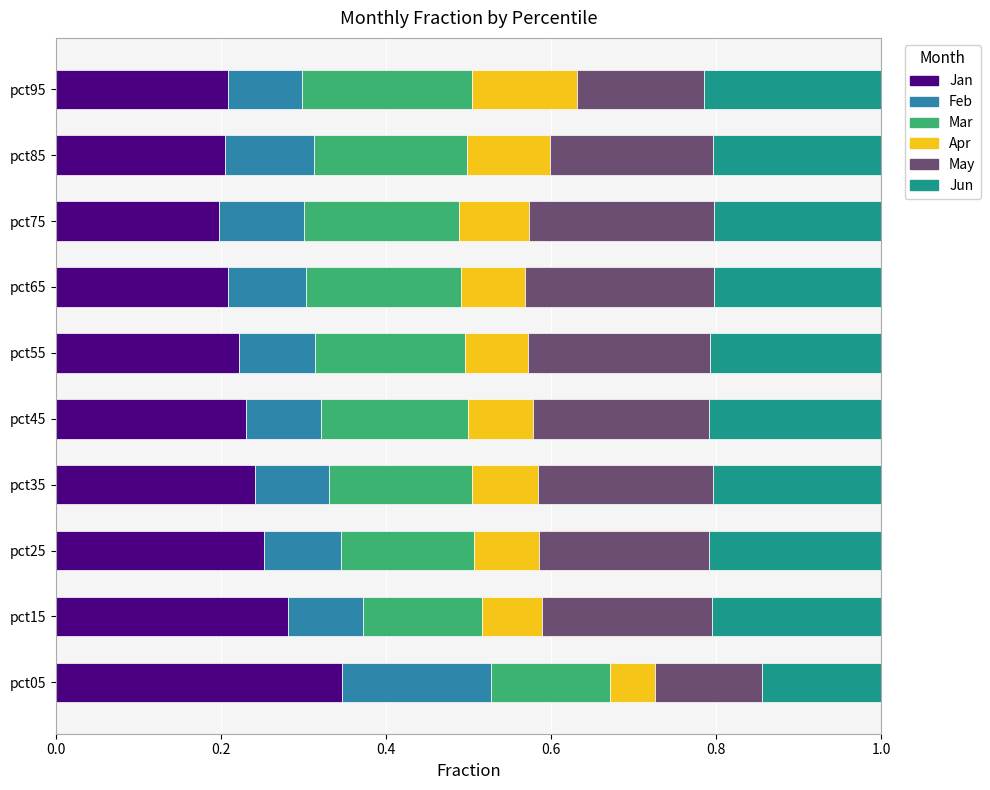

What is the total value across all series at pct45?

1.0